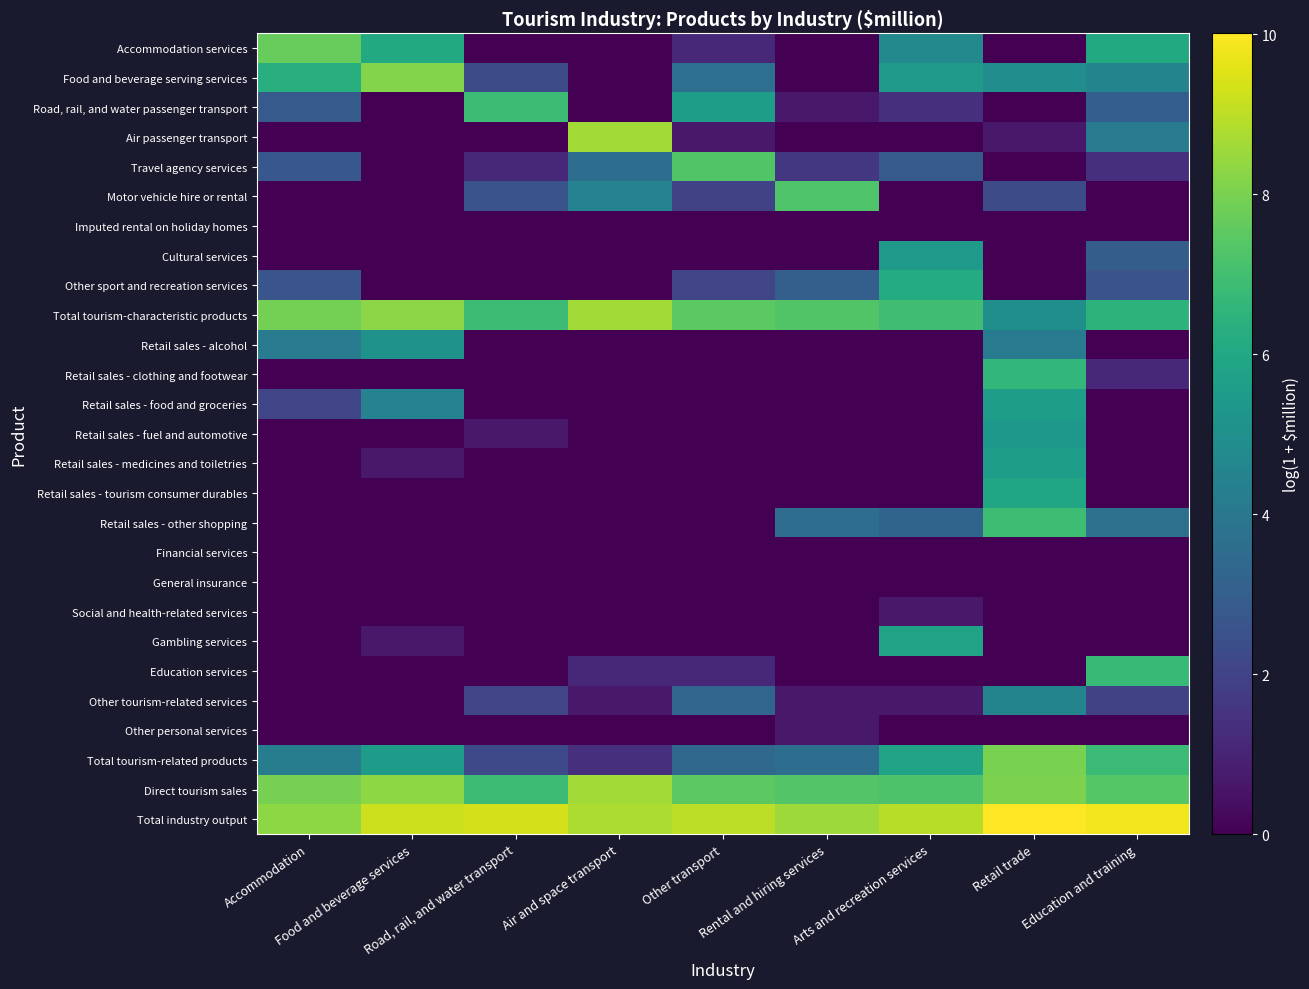

Rank the series by their maximum value, from highest to lowest.

Total industry output, Direct tourism sales, Total tourism-characteristic products, Air passenger transport, Food and beverage serving services, Total tourism-related products, Accommodation services, Travel agency services, Motor vehicle hire or rental, Retail sales - other shopping, Road, rail, and water passenger transport, Education services, Retail sales - clothing and footwear, Other sport and recreation services, Retail sales - tourism consumer durables, Gambling services, Retail sales - medicines and toiletries, Retail sales - food and groceries, Cultural services, Retail sales - fuel and automotive, Retail sales - alcohol, Other tourism-related services, Social and health-related services, Other personal services, Imputed rental on holiday homes, Financial services, General insurance